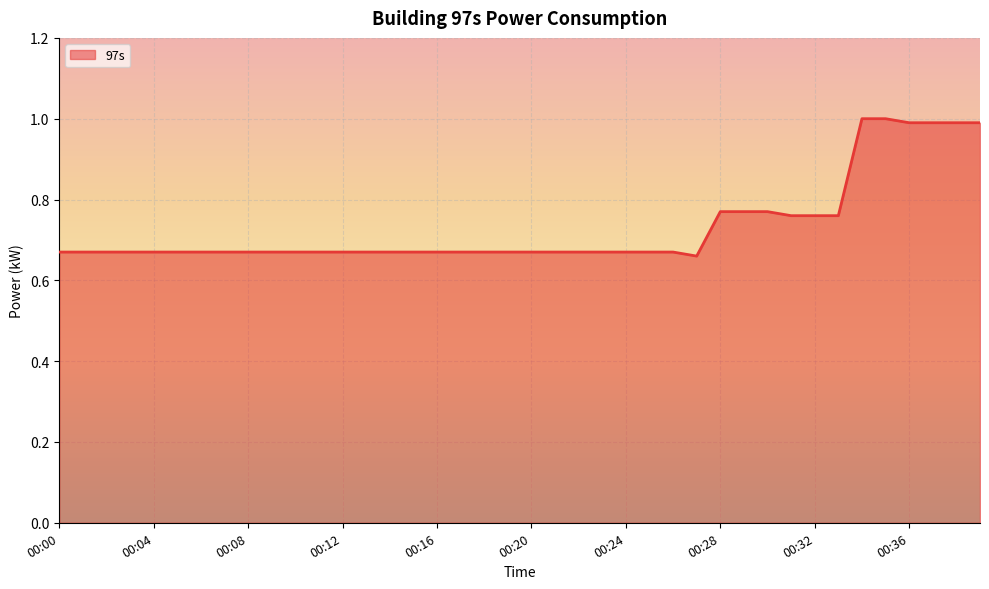

What is the maximum value shown in the chart?

1.0